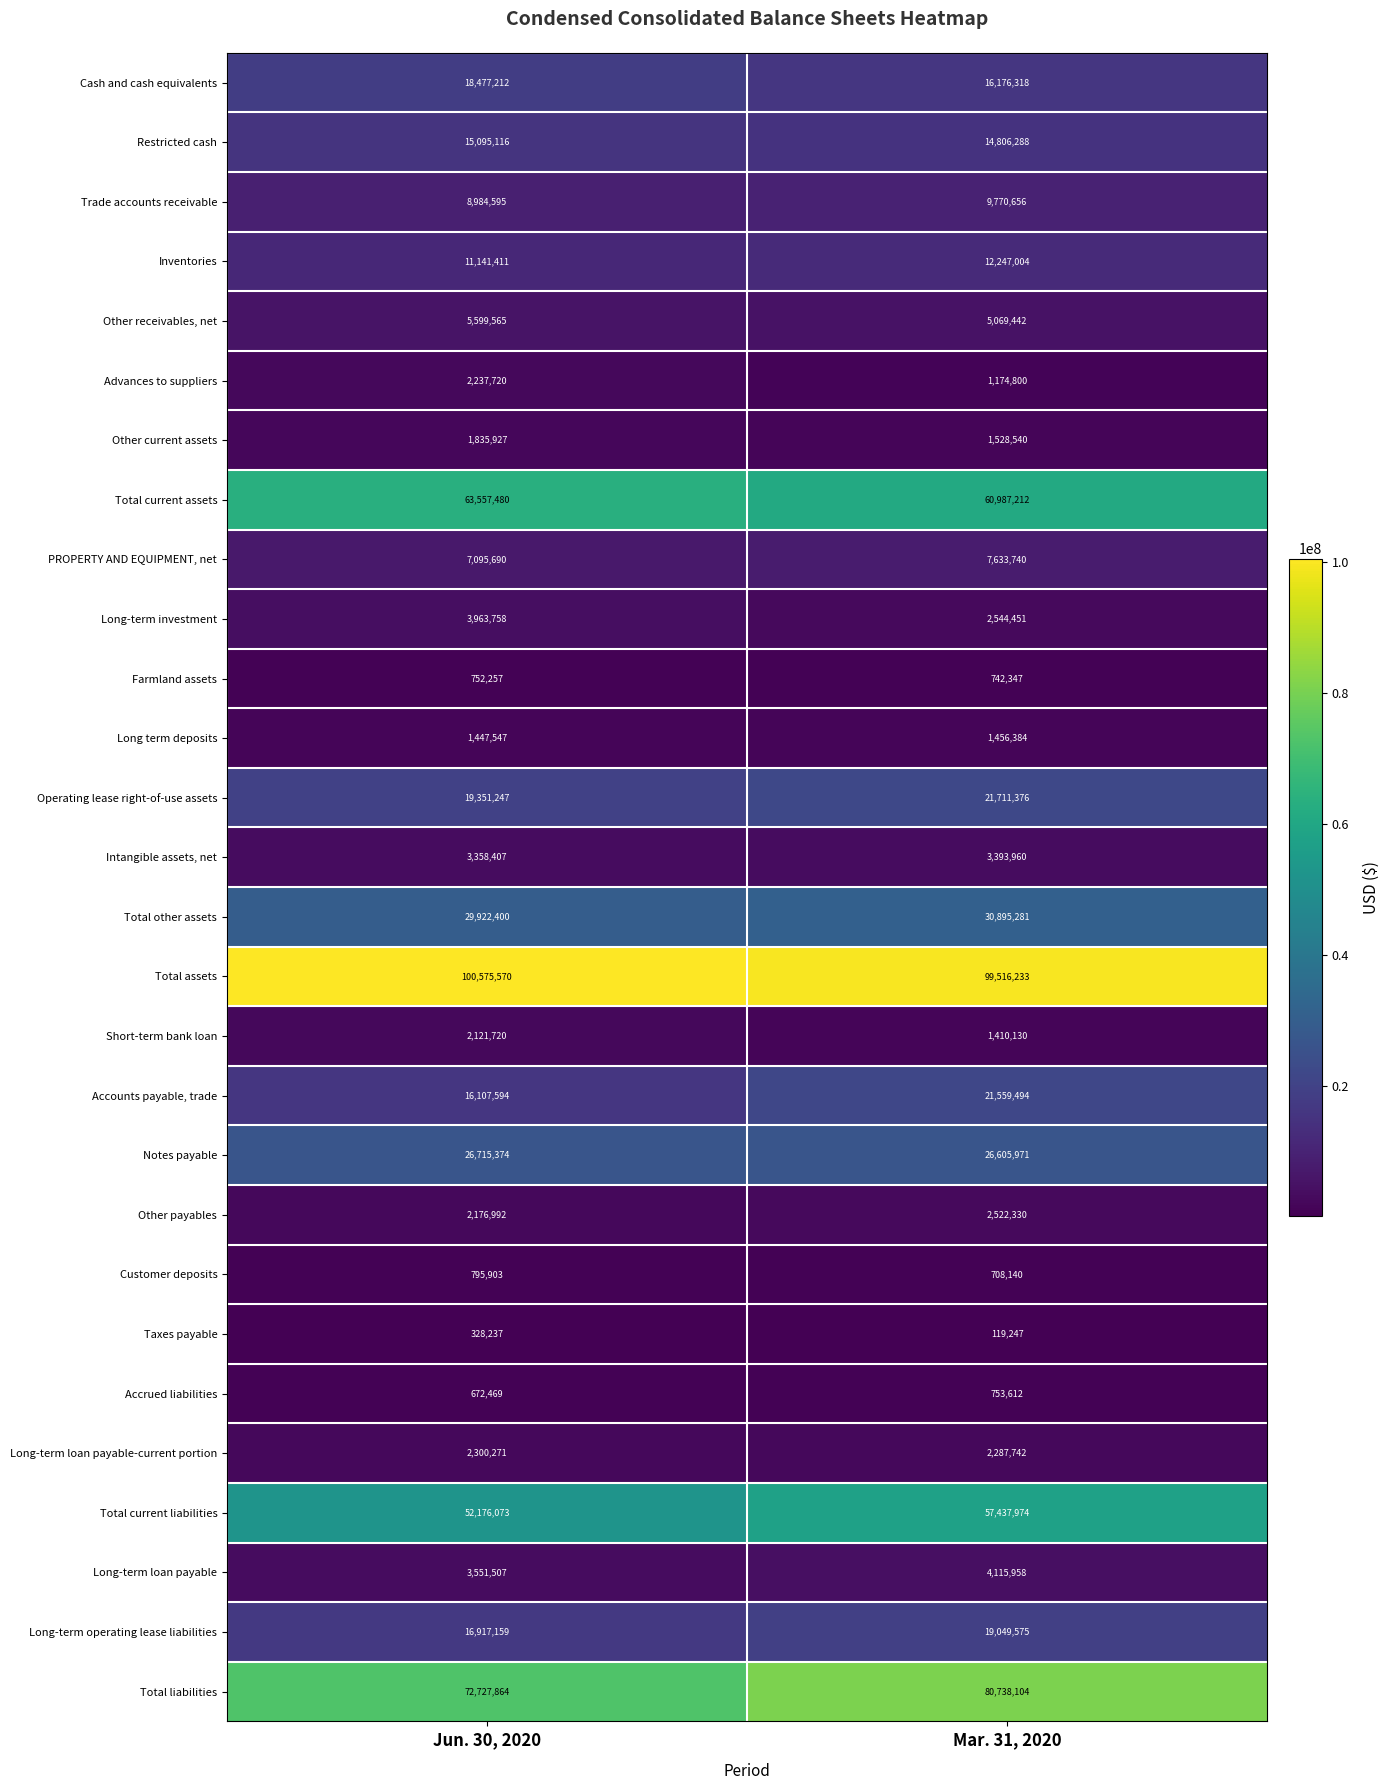

At which category is the sum across all series the highest?

Mar. 31, 2020